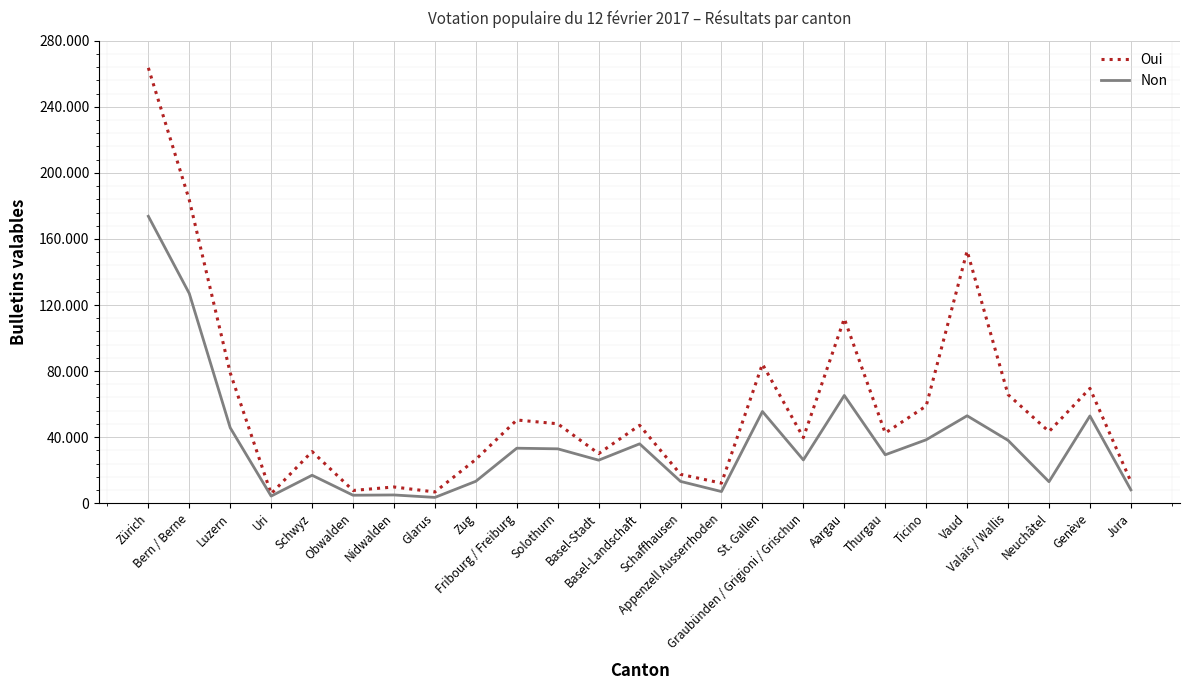

Is this an area chart (filled region under the line)?

No